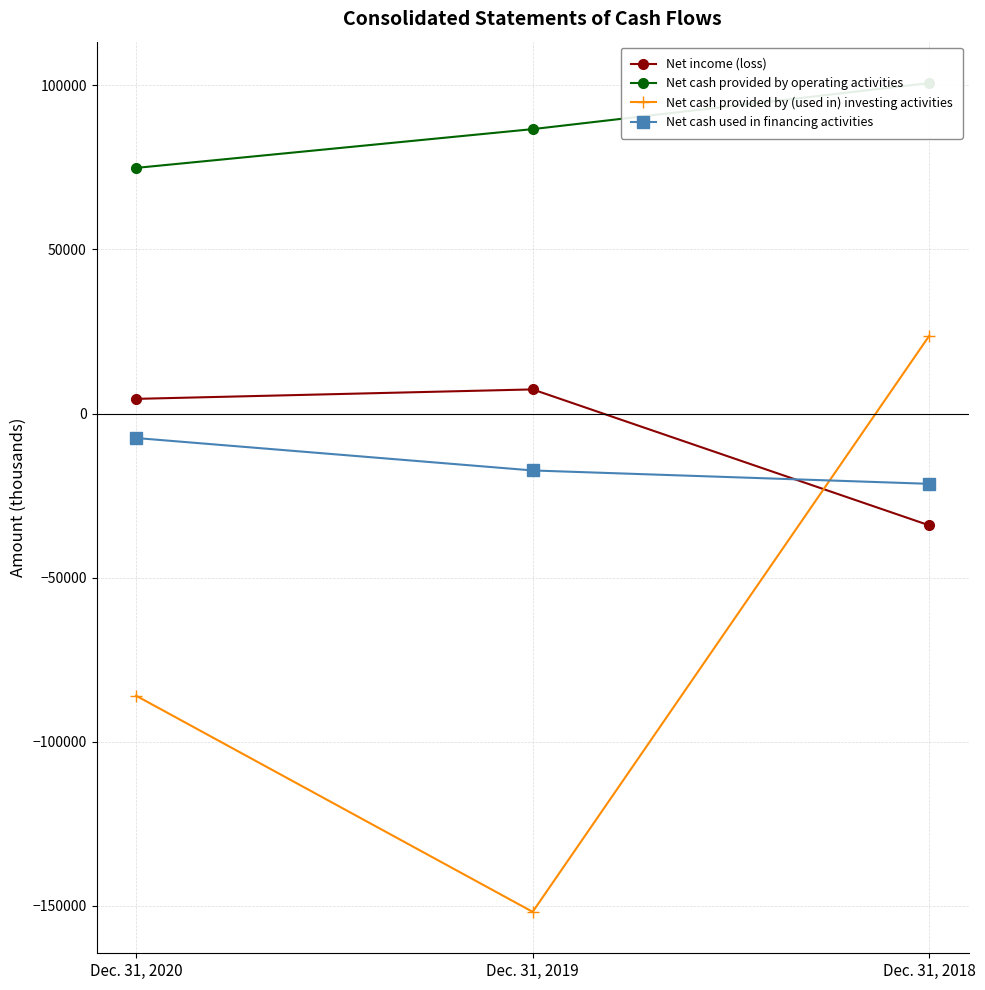

At which category is the sum across all series the highest?

Dec. 31, 2018